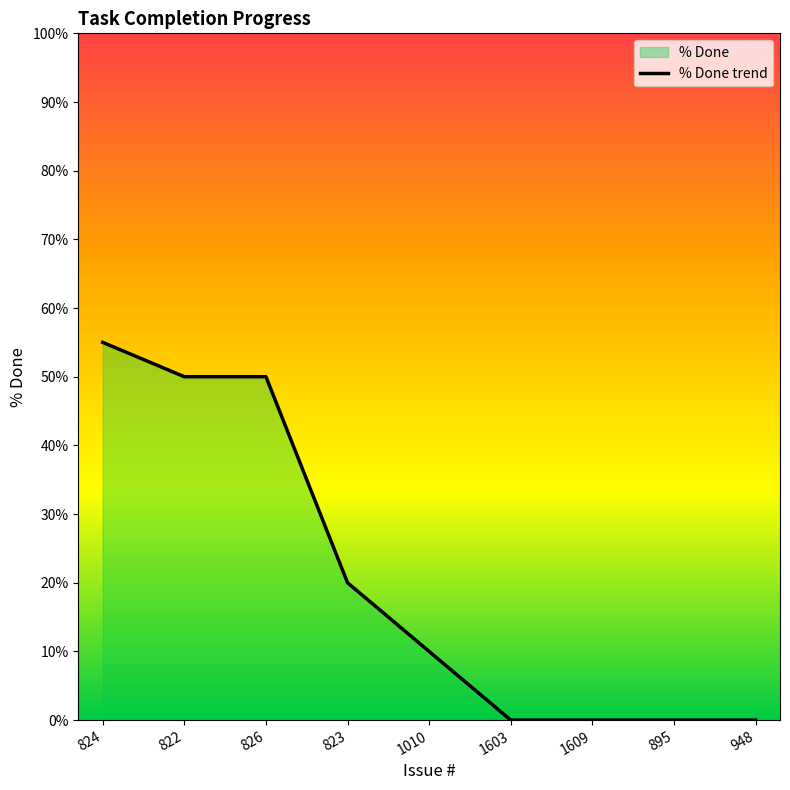

Between 826 and 948, which is larger?

826